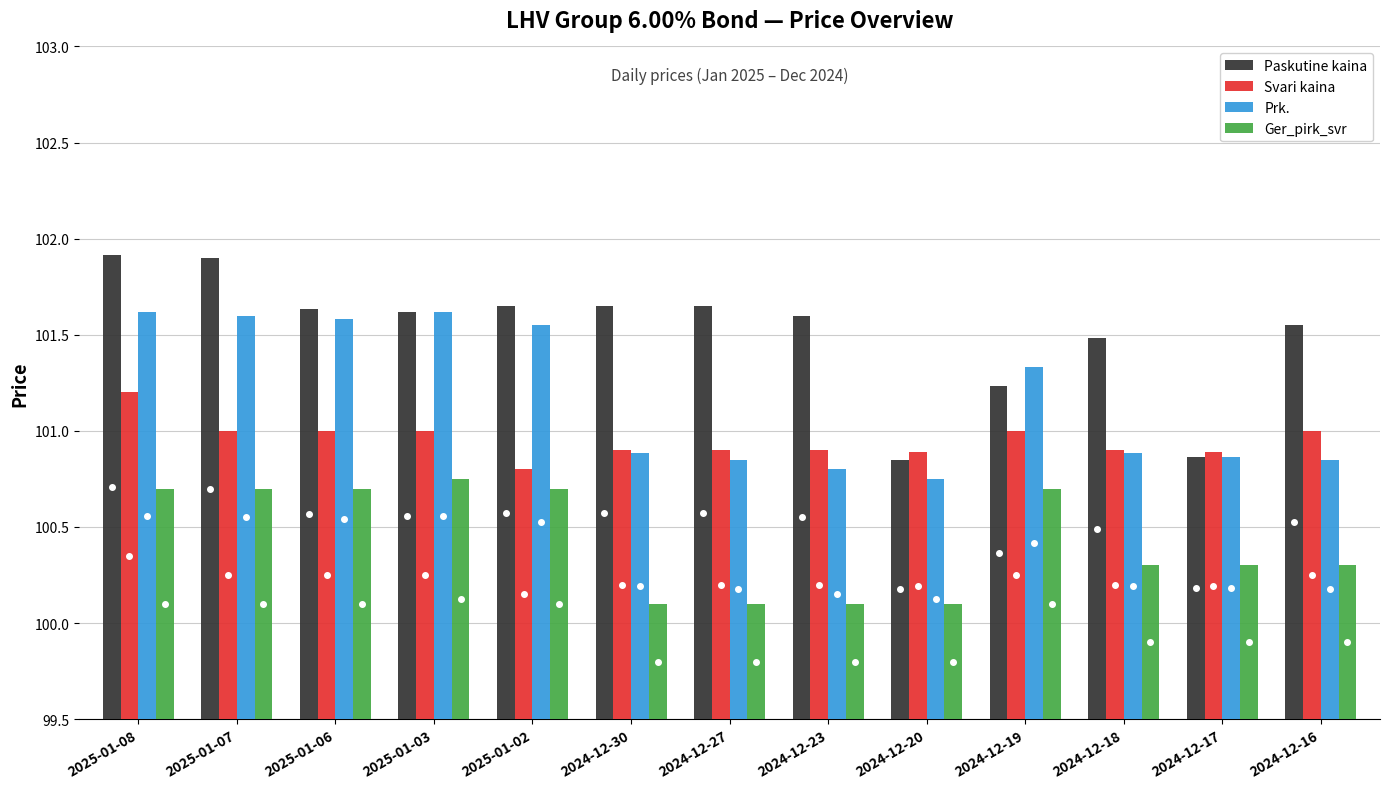

At how many categories does at least one series exceed 101?

11